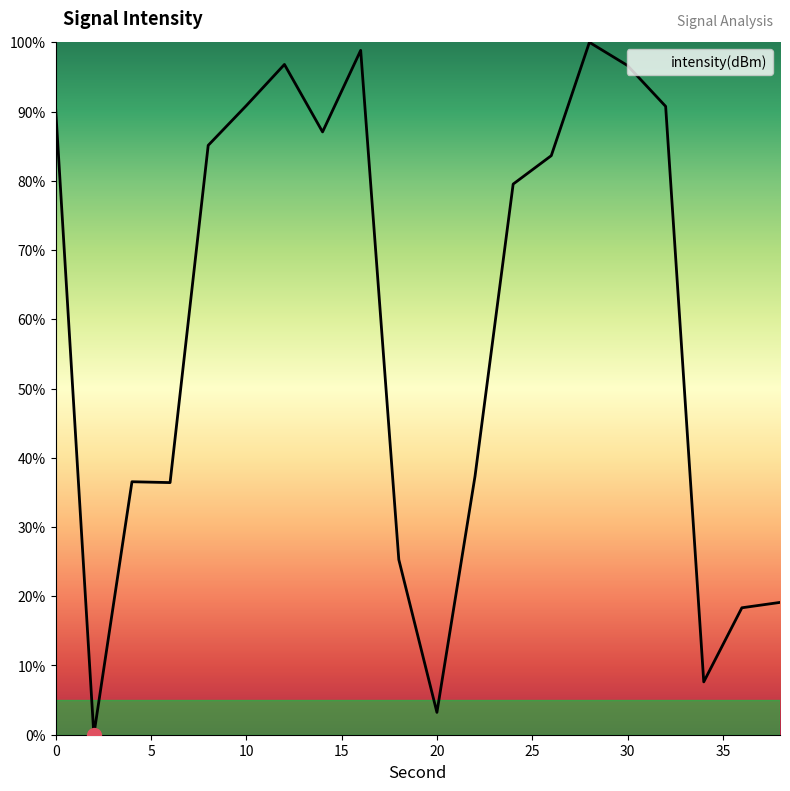

True or false: there are more than 2 points higher than both neighbors.

True